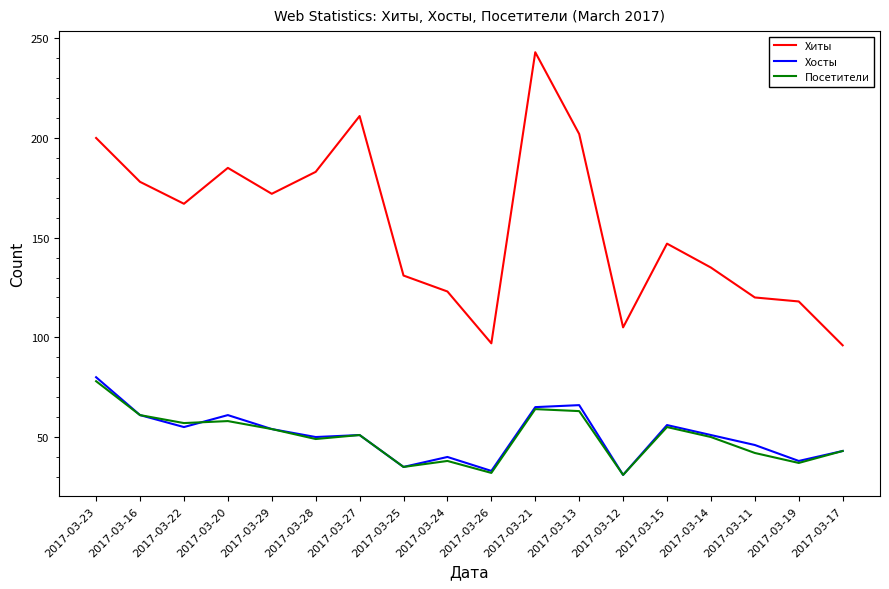

What is the sum of all Хосты values?

916